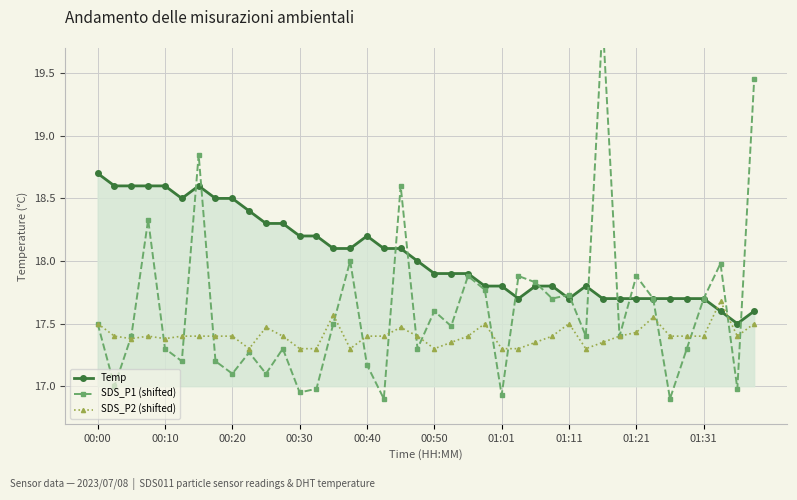

What is the maximum value shown in the chart?

19.9